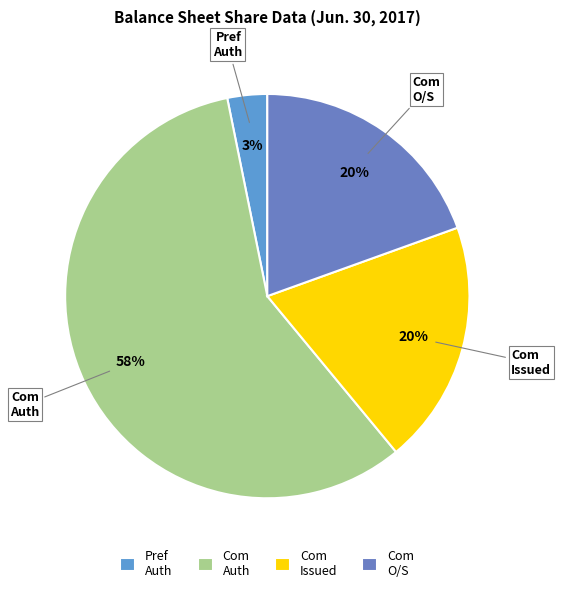

How many segments does this pie chart have?

4